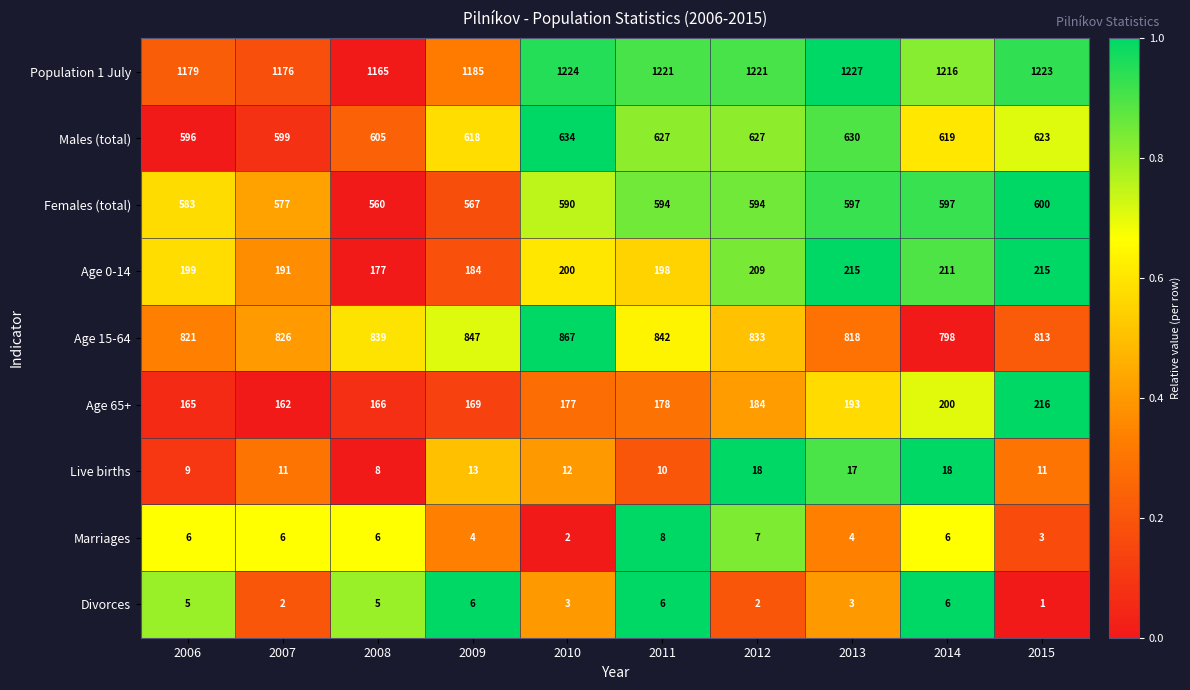

What is the difference between the highest and lowest values at 2007?

1174